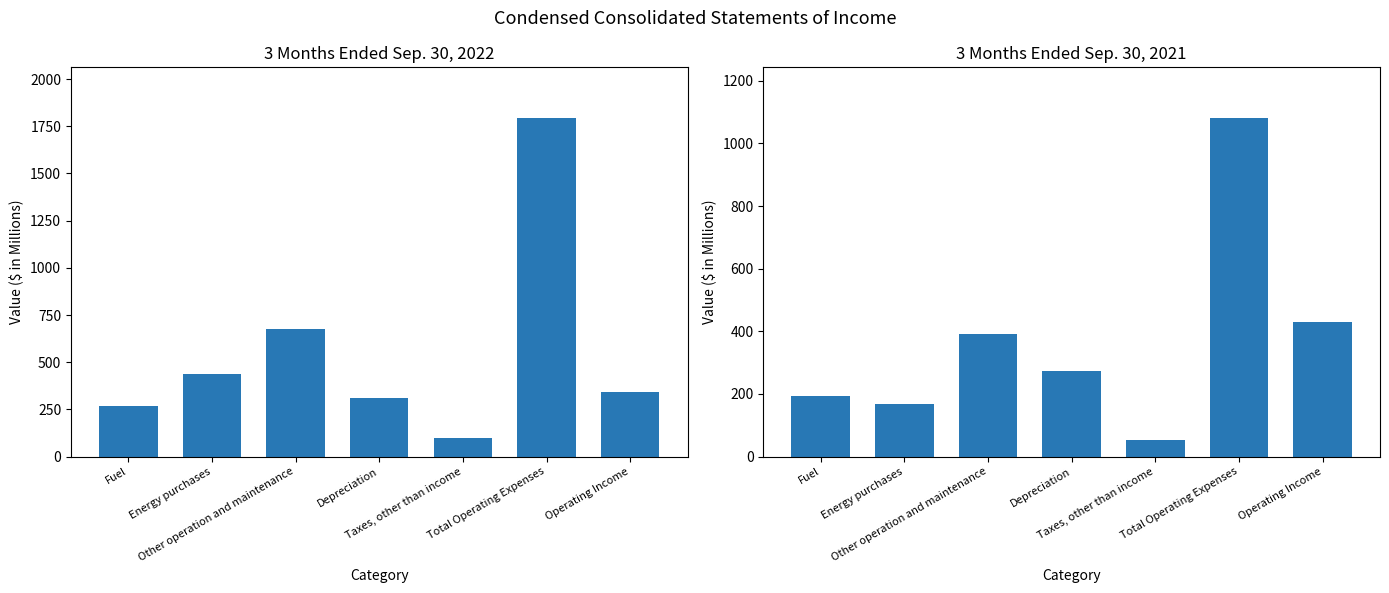

How many data points in 3 Months Ended Sep. 30, 2022 are above 341?

3